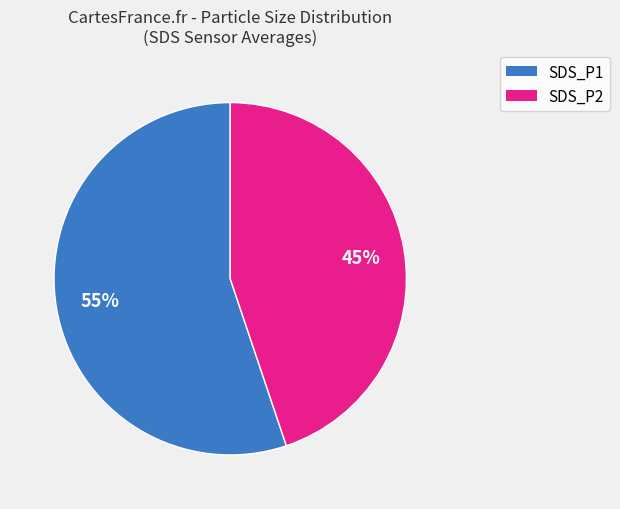

Combined, do SDS_P2 and SDS_P1 account for over 50%?

Yes